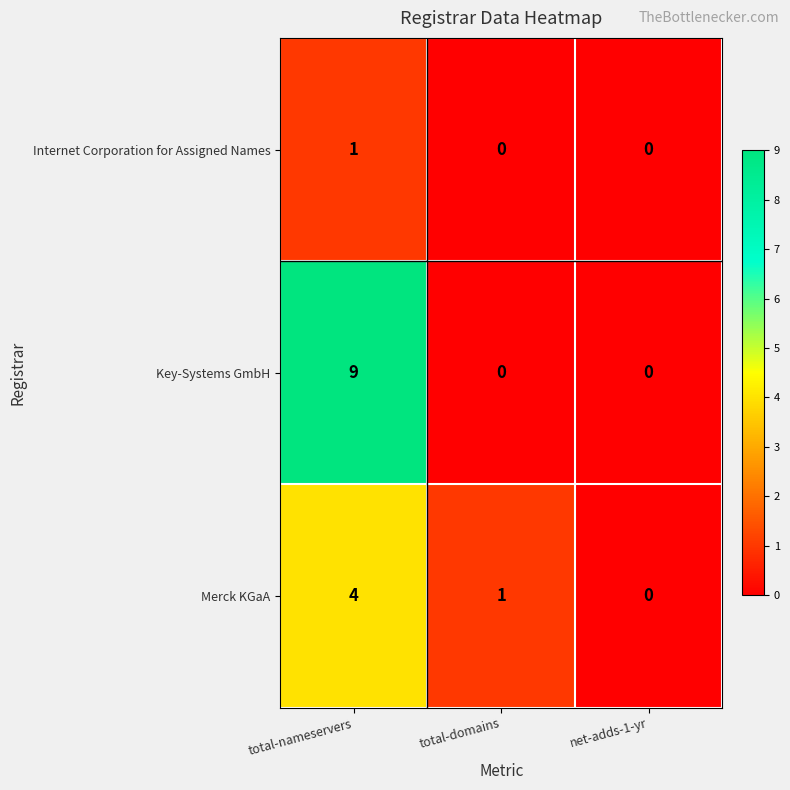

The Internet Corporation for Assigned Names series shows 0 at total-domains. True or false?

True